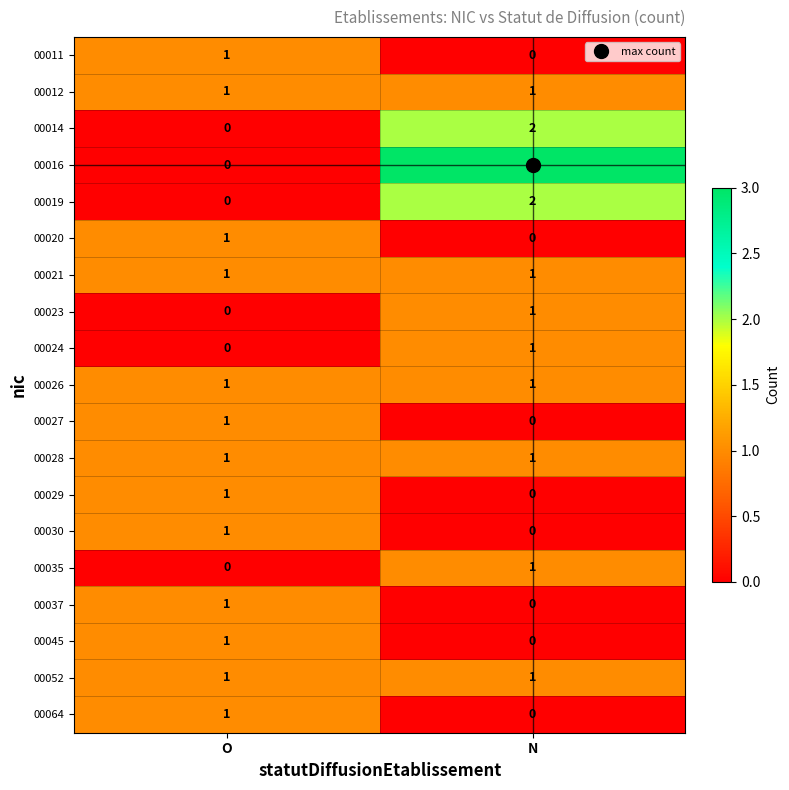

List the labels in order of 00045 value, smallest first.

N, O